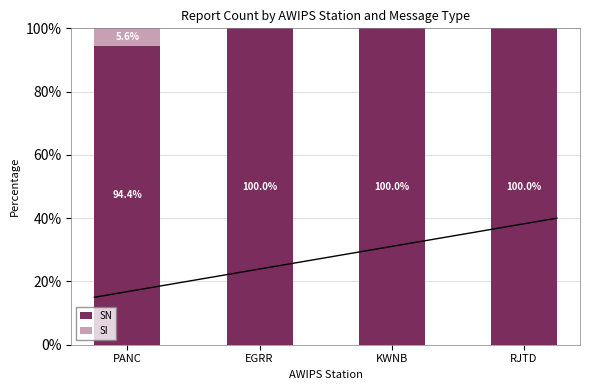

Count the number of data series in this chart.

2